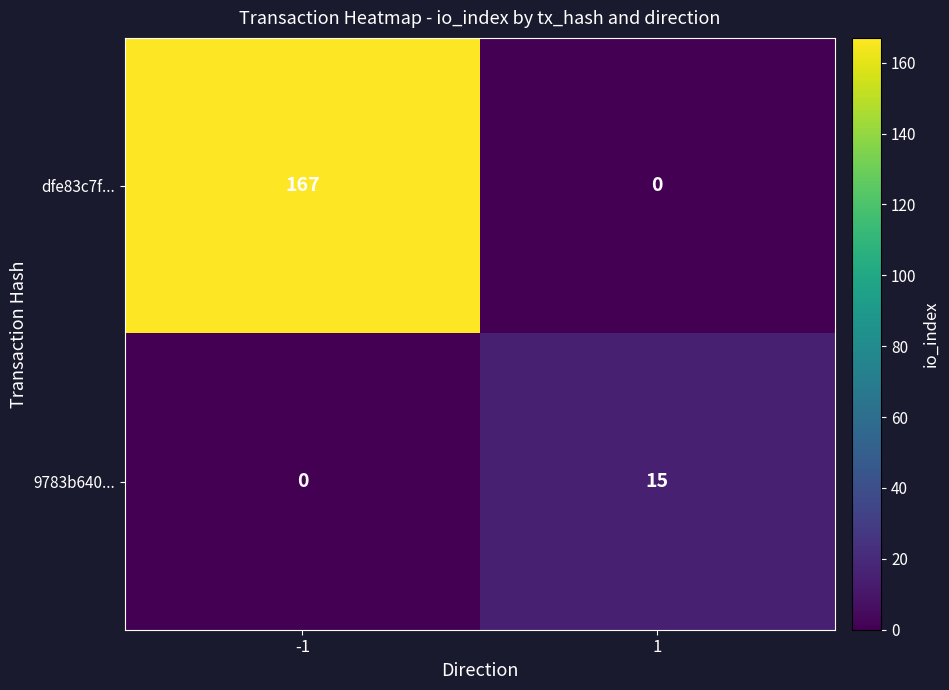

What is the difference between the highest and lowest values at 1?

15